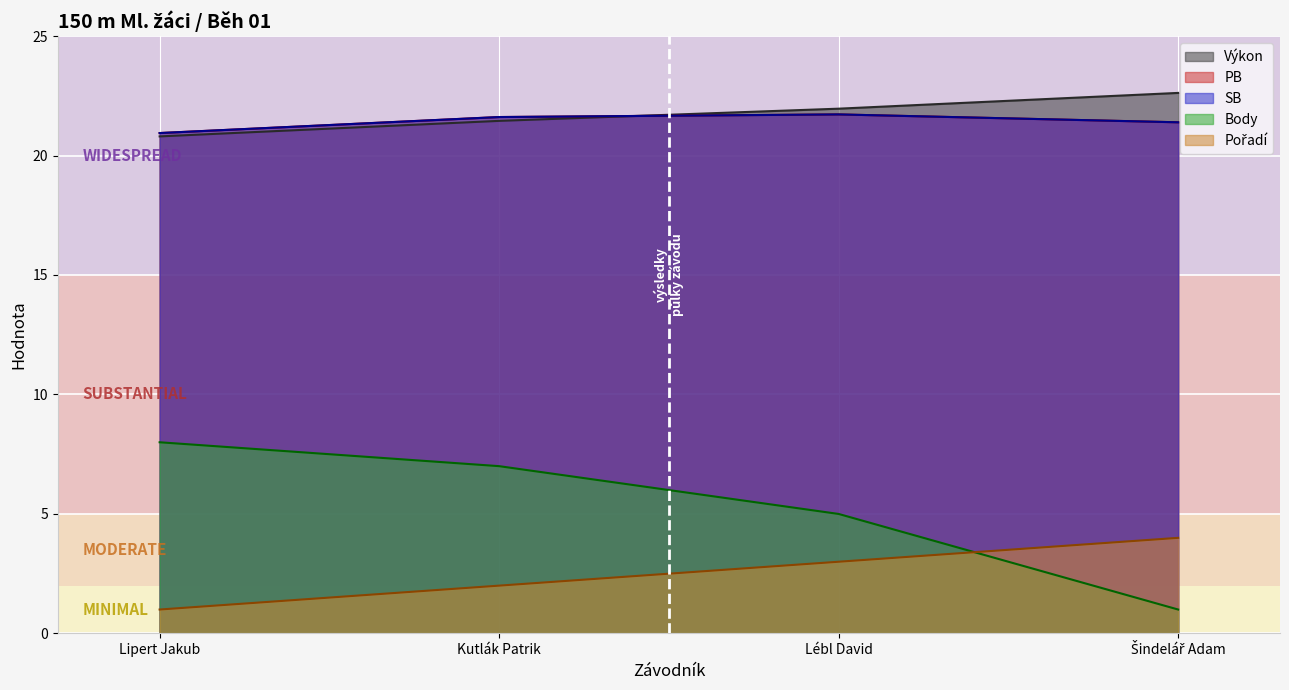

Reading left to right, what are all the values shown in this chart?

Pořadí: Lipert Jakub=1.0	Kutlák Patrik=2.0	Lébl David=3.0	Šindelář Adam=4.0
Výkon: Lipert Jakub=20.8	Kutlák Patrik=21.4	Lébl David=22.0	Šindelář Adam=22.6
Body: Lipert Jakub=8.0	Kutlák Patrik=7.0	Lébl David=5.0	Šindelář Adam=1.0
PB: Lipert Jakub=20.9	Kutlák Patrik=21.6	Lébl David=21.7	Šindelář Adam=21.4
SB: Lipert Jakub=20.9	Kutlák Patrik=21.6	Lébl David=21.7	Šindelář Adam=21.4